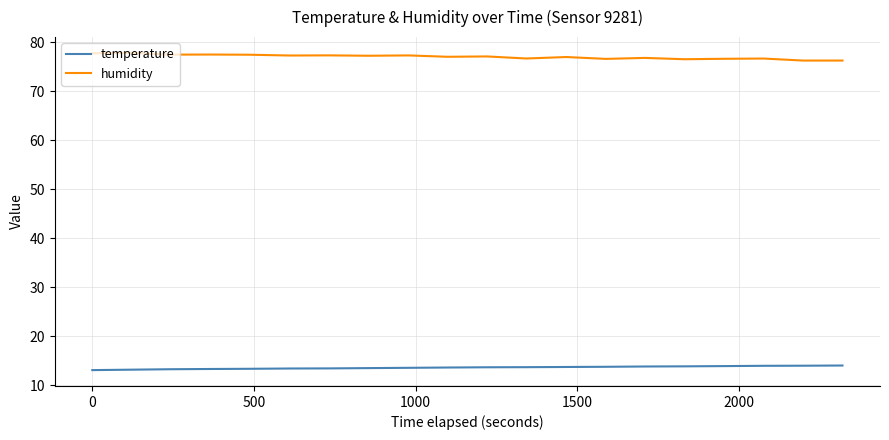

Rank the series by their maximum value, from lowest to highest.

temperature, humidity